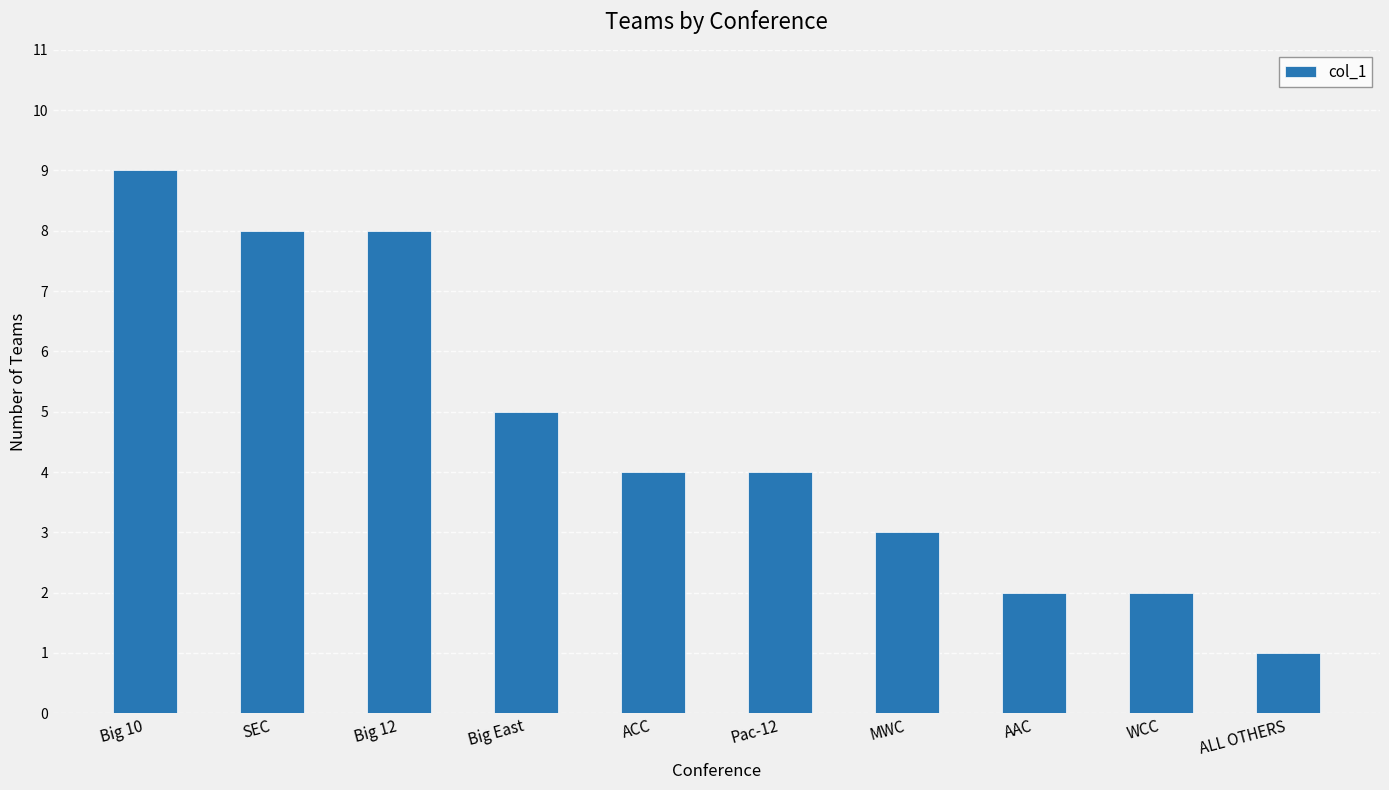

How many data points does each series have?

10